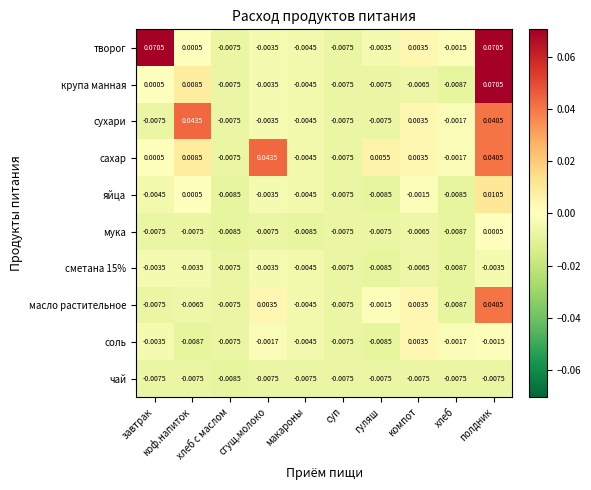

Which series has the largest total across all categories?

творог